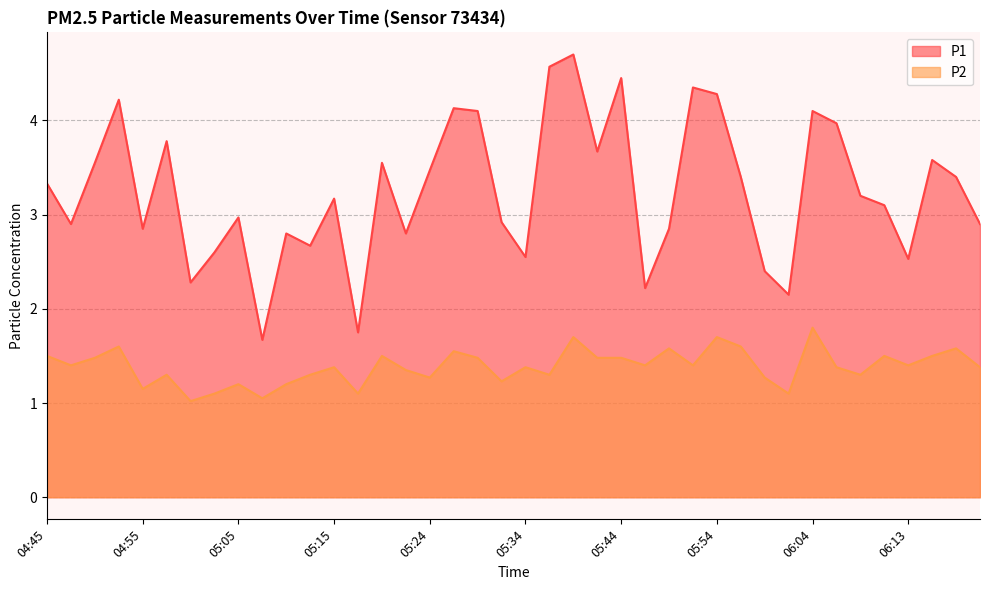

True or false: P2 and P1 cross at least once.

False